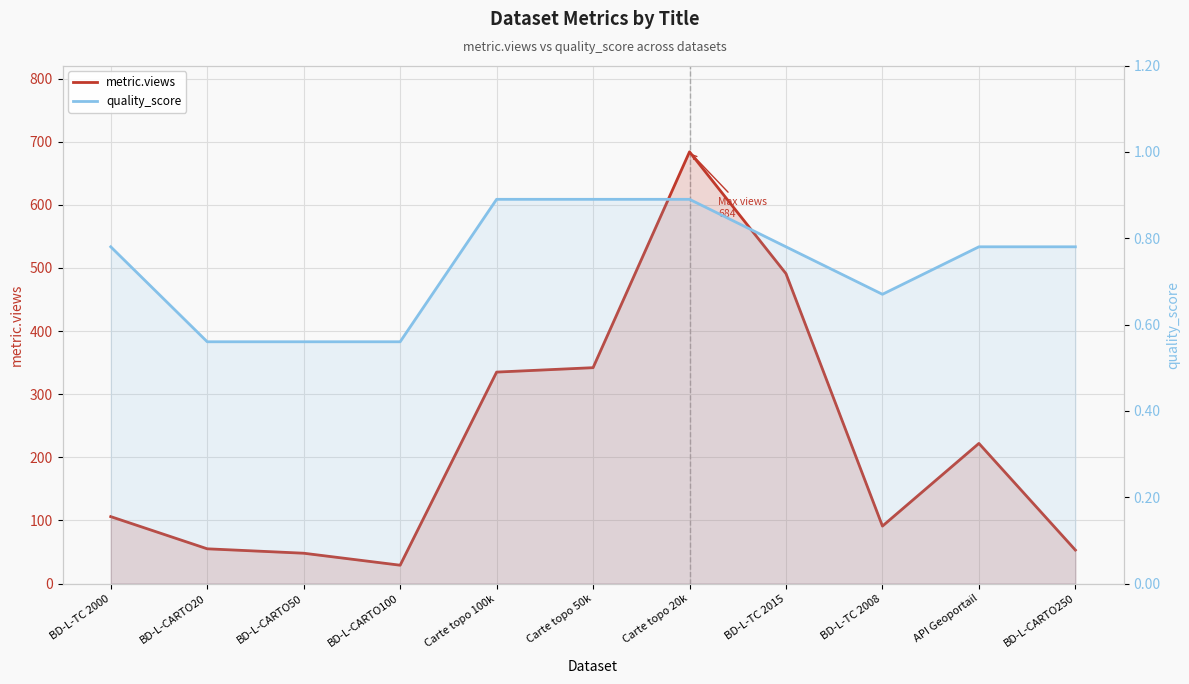

Reading left to right, extract all data points from this chart.

metric.views: BD-L-TC 2000=106.0	BD-L-CARTO20=55.0	BD-L-CARTO50=48.0	BD-L-CARTO100=29.0	Carte topo 100k=335.0	Carte topo 50k=342.0	Carte topo 20k=684.0	BD-L-TC 2015=491.0	BD-L-TC 2008=91.0	API Geoportail=222.0	BD-L-CARTO250=53.0
quality_score: BD-L-TC 2000=0.8	BD-L-CARTO20=0.6	BD-L-CARTO50=0.6	BD-L-CARTO100=0.6	Carte topo 100k=0.9	Carte topo 50k=0.9	Carte topo 20k=0.9	BD-L-TC 2015=0.8	BD-L-TC 2008=0.7	API Geoportail=0.8	BD-L-CARTO250=0.8